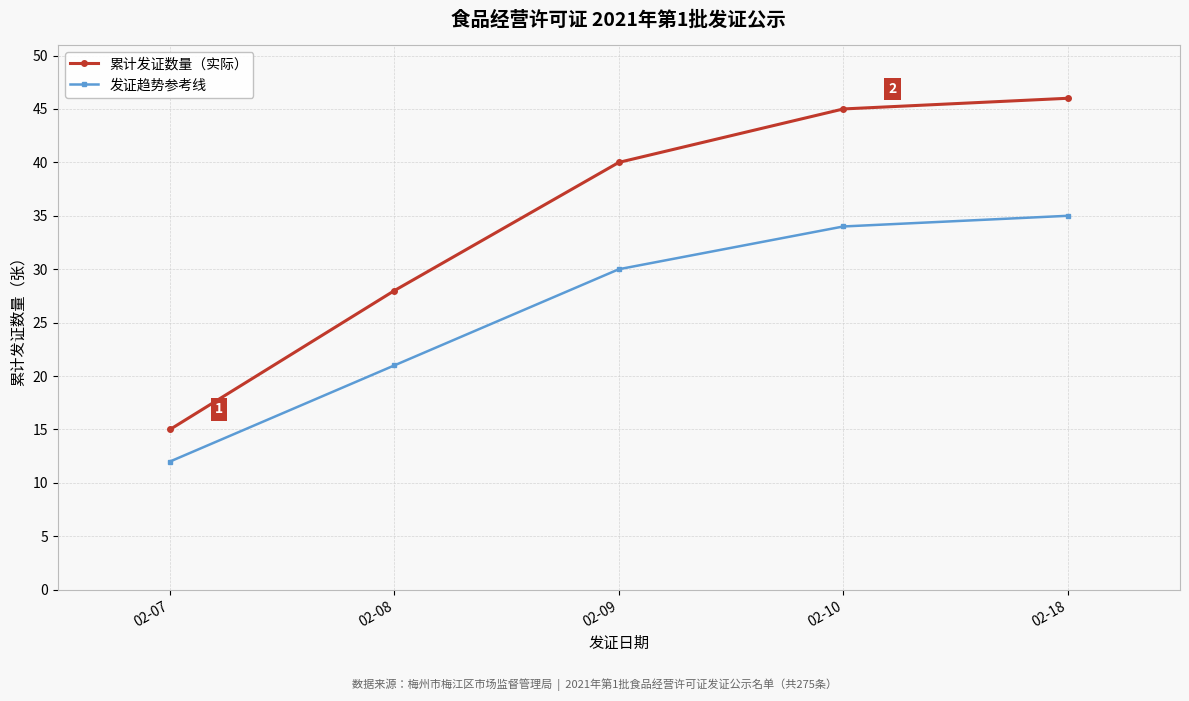

True or false: 发证趋势参考线 and 累计发证数量（实际） intersect in this chart.

False